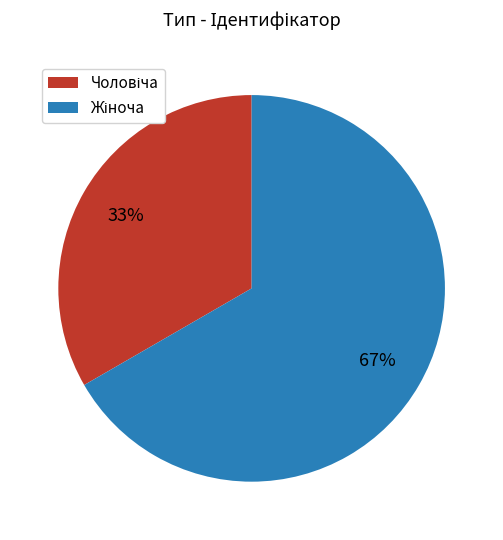

Is there a majority slice in this chart?

Yes